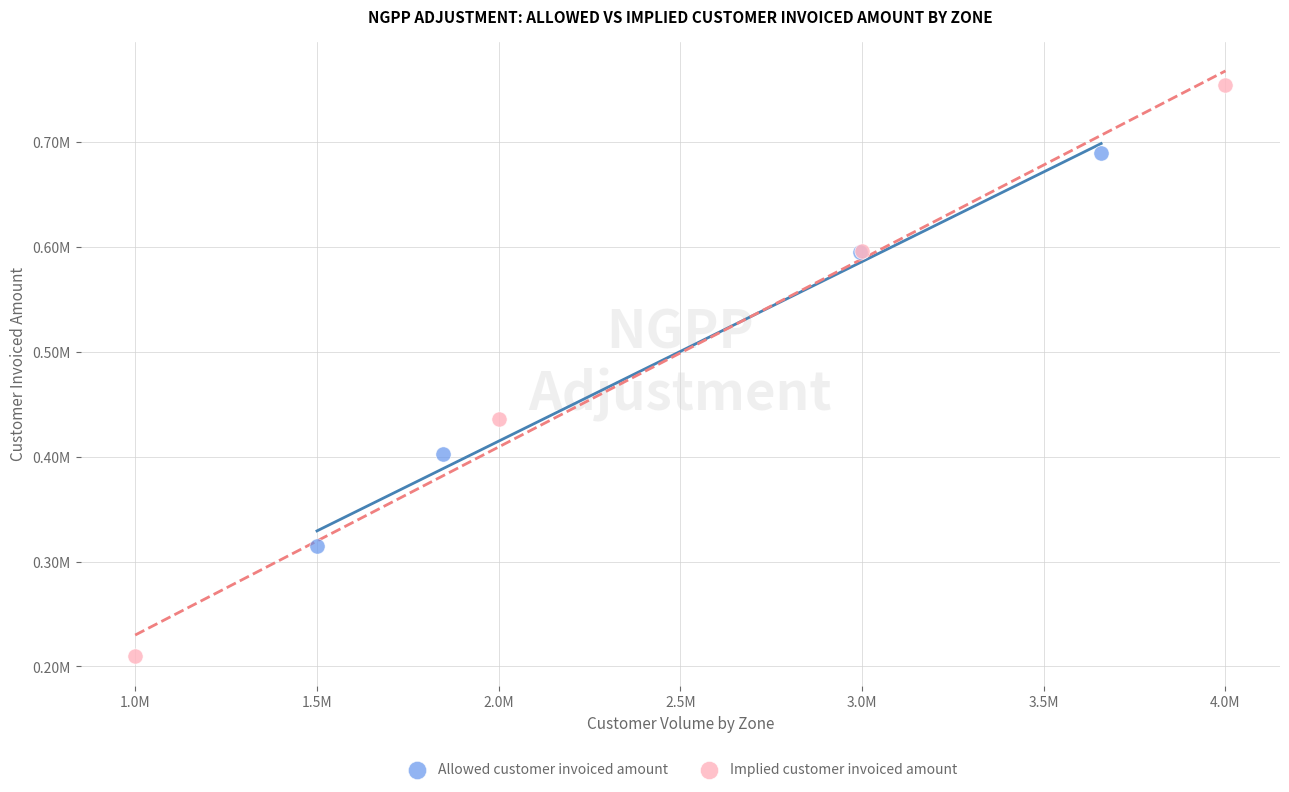

What are all the series names shown in the legend?

Allowed customer invoiced amount, Implied customer invoiced amount